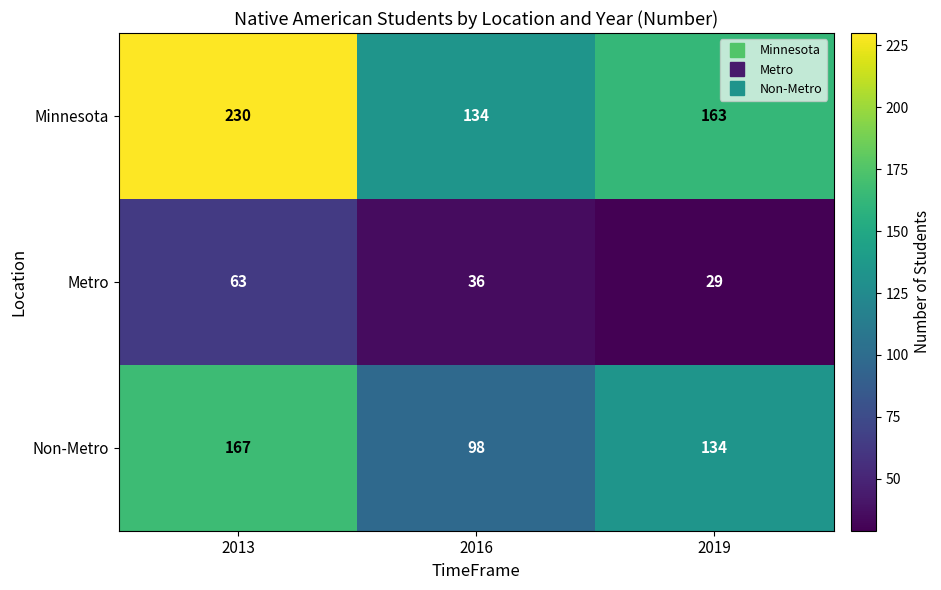

What is the spread (max minus min) of values at 2013?

167